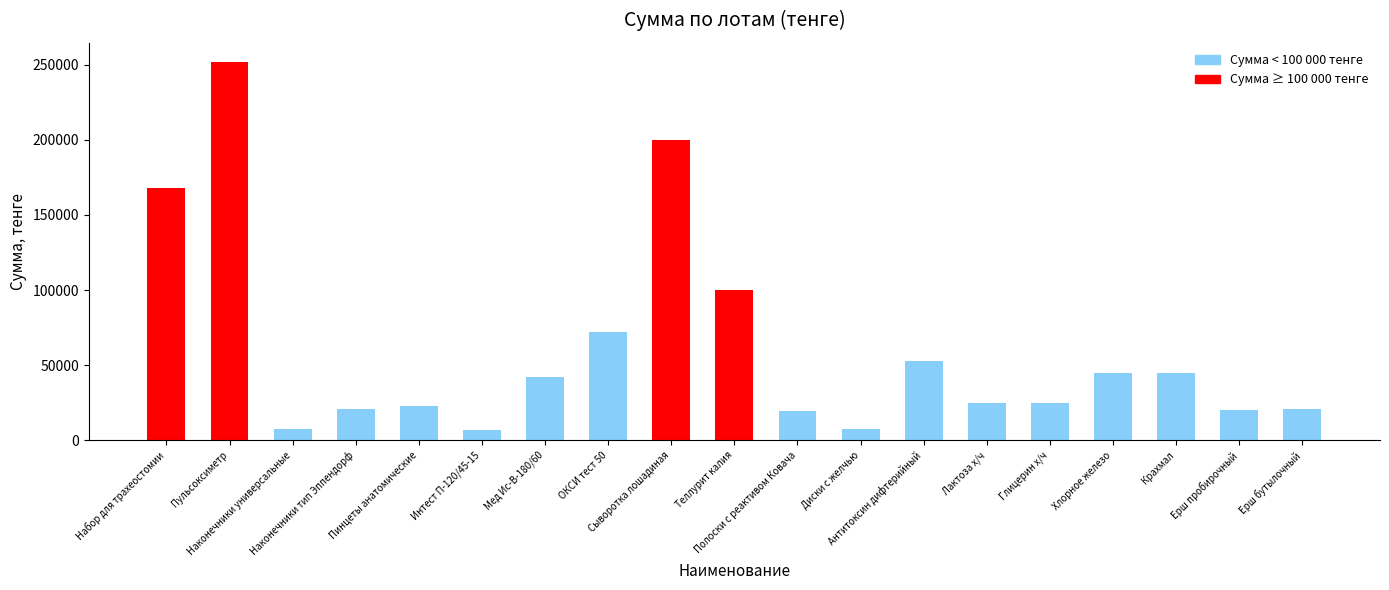

What is the label of the 12th bar from the right?

ОКСИ тест 50